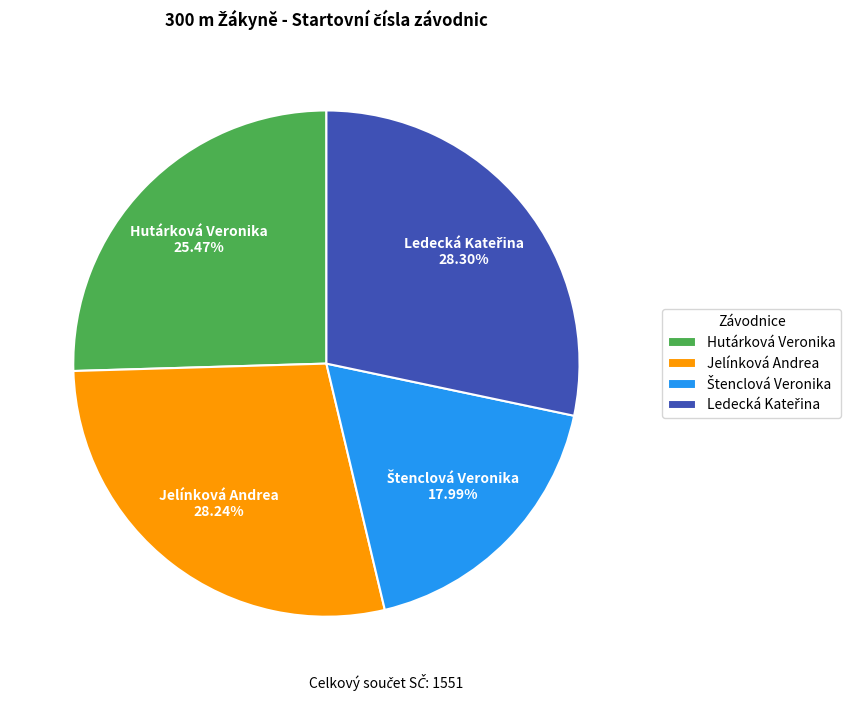

Approximately how many times larger is the value at Jelínková Andrea compared to Hutárková Veronika?

1.1